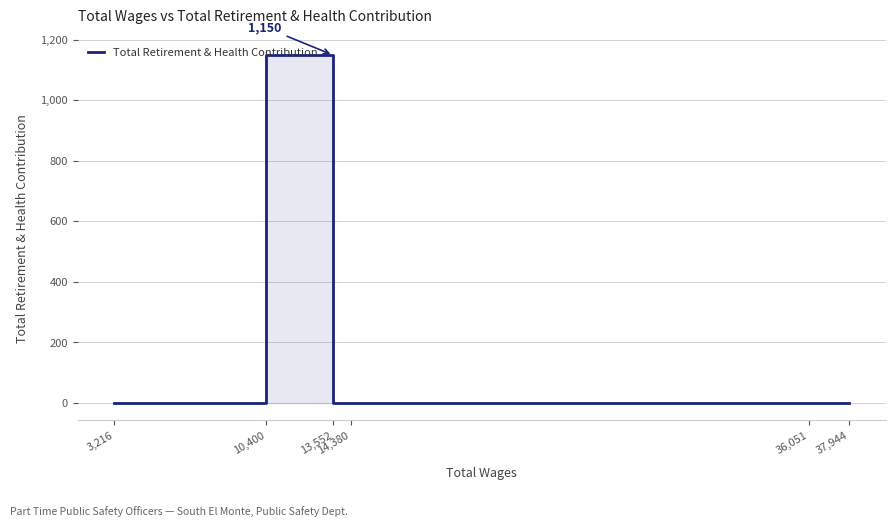

What is the maximum value shown in the chart?

1150